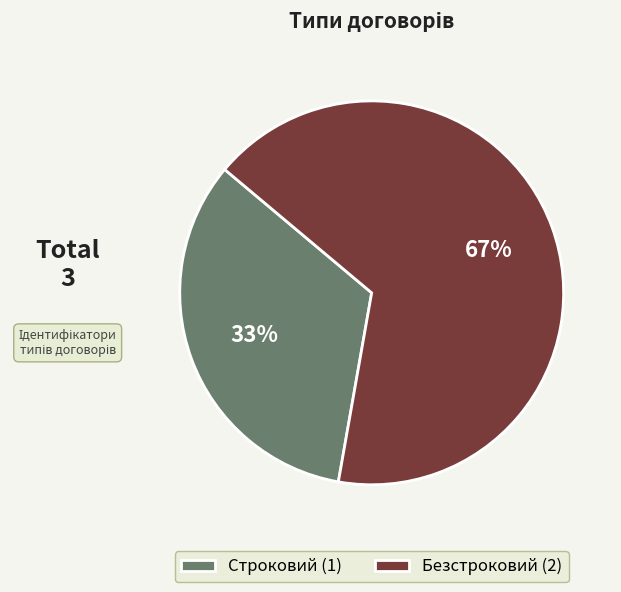

Which category accounts for the majority?

Безстроковий